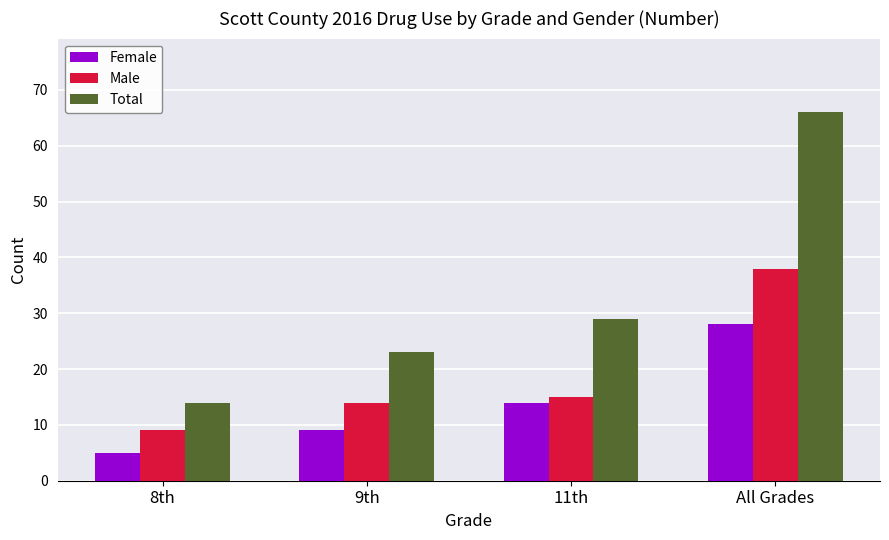

What value does the Female series have at 11th?

14